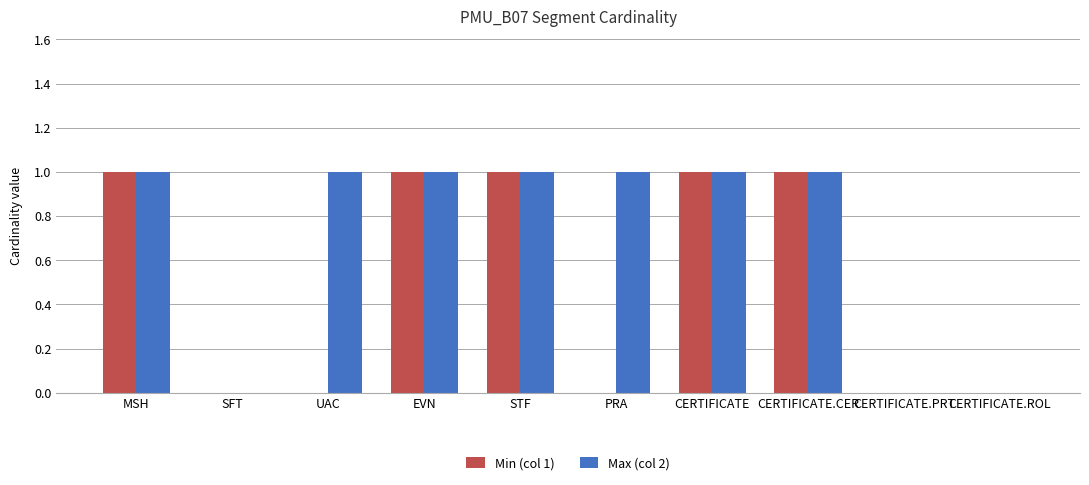

The Max (col 2) series shows 1 at PRA. True or false?

True